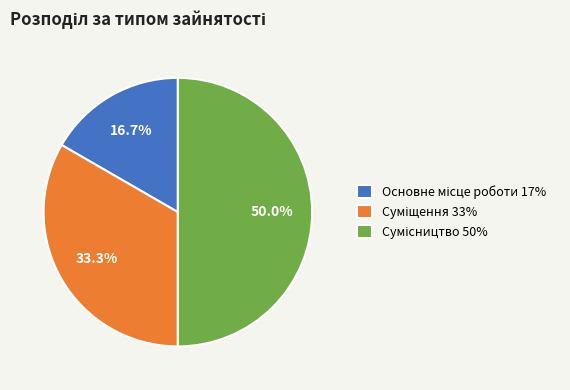

What is the largest slice in the pie chart?

Сумісництво